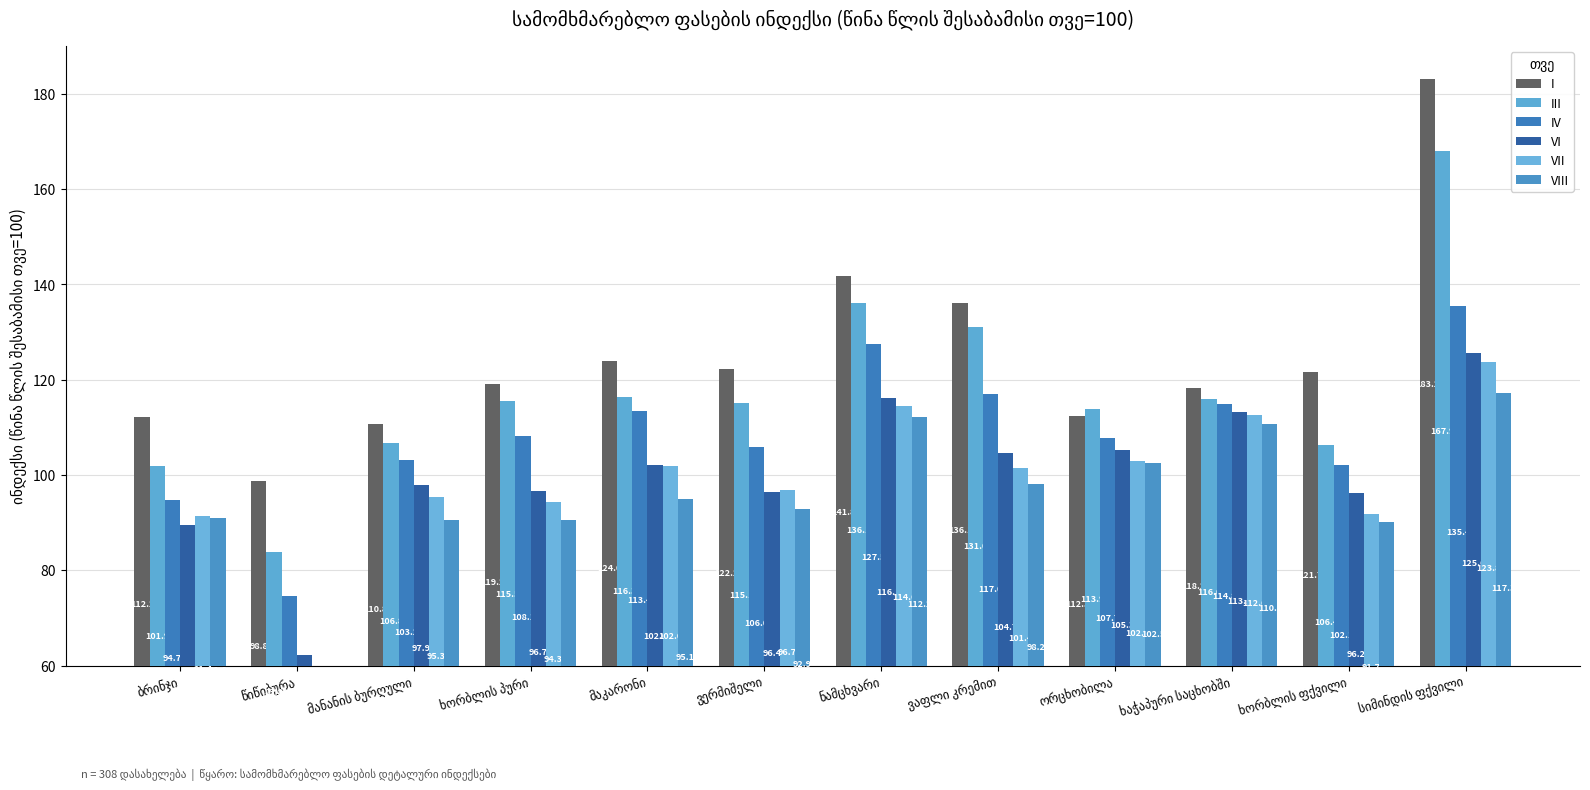

Reading left to right, extract all data points from this chart.

I: ბრინჯი=112.2	წიწიბურა=98.8	მანანის ბურღული=110.8	ხორბლის პური=119.2	მაკარონი=124.0	ვერმიშელი=122.2	ნამცხვარი=141.8	ვაფლი კრემით=136.1	ორცხობილა=112.3	ხაჭაპური საცხობში=118.2	ხორბლის ფქვილი=121.7	სიმინდის ფქვილი=183.2
III: ბრინჯი=101.9	წიწიბურა=83.8	მანანის ბურღული=106.8	ხორბლის პური=115.5	მაკარონი=116.3	ვერმიშელი=115.1	ნამცხვარი=136.1	ვაფლი კრემით=131.0	ორცხობილა=113.9	ხაჭაპური საცხობში=116.0	ხორბლის ფქვილი=106.4	სიმინდის ფქვილი=167.9
IV: ბრინჯი=94.7	წიწიბურა=74.6	მანანის ბურღული=103.2	ხორბლის პური=108.1	მაკარონი=113.4	ვერმიშელი=106.0	ნამცხვარი=127.5	ვაფლი კრემით=117.0	ორცხობილა=107.7	ხაჭაპური საცხობში=114.8	ხორბლის ფქვილი=102.1	სიმინდის ფქვილი=135.4
VI: ბრინჯი=89.4	წიწიბურა=62.3	მანანის ბურღული=97.9	ხორბლის პური=96.7	მაკარონი=102.0	ვერმიშელი=96.4	ნამცხვარი=116.1	ვაფლი კრემით=104.7	ორცხობილა=105.3	ხაჭაპური საცხობში=113.1	ხორბლის ფქვილი=96.2	სიმინდის ფქვილი=125.6
VII: ბრინჯი=91.4	წიწიბურა=59.0	მანანის ბურღული=95.3	ხორბლის პური=94.3	მაკარონი=102.0	ვერმიშელი=96.7	ნამცხვარი=114.6	ვაფლი კრემით=101.4	ორცხობილა=102.8	ხაჭაპური საცხობში=112.6	ხორბლის ფქვილი=91.7	სიმინდის ფქვილი=123.8
VIII: ბრინჯი=91.0	წიწიბურა=57.1	მანანის ბურღული=90.5	ხორბლის პური=90.6	მაკარონი=95.1	ვერმიშელი=92.9	ნამცხვარი=112.2	ვაფლი კრემით=98.2	ორცხობილა=102.5	ხაჭაპური საცხობში=110.8	ხორბლის ფქვილი=90.2	სიმინდის ფქვილი=117.3